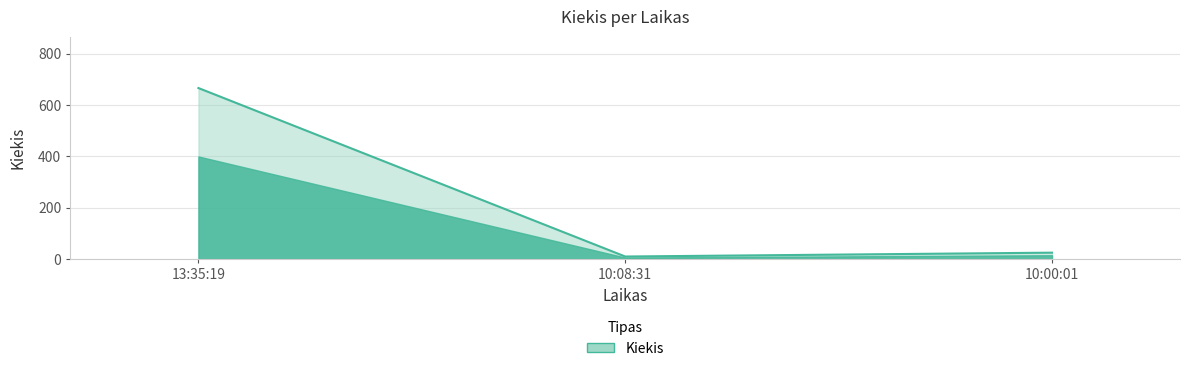

Reading right to left, list all the values displayed in this chart.

25	10	666